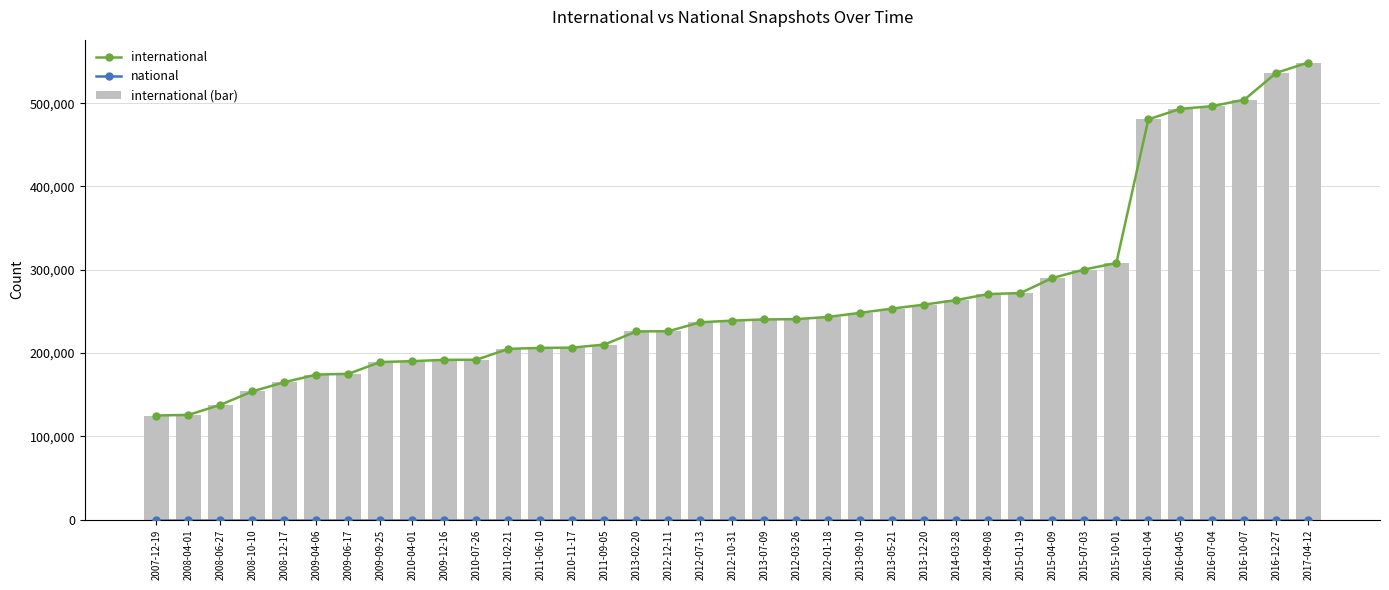

List the labels in order of international value, smallest first.

2007-12-19, 2008-04-01, 2008-06-27, 2008-10-10, 2008-12-17, 2009-04-06, 2009-06-17, 2009-09-25, 2010-04-01, 2009-12-16, 2010-07-26, 2011-02-21, 2011-06-10, 2010-11-17, 2011-09-05, 2013-02-20, 2012-12-11, 2012-07-13, 2012-10-31, 2013-07-09, 2012-03-26, 2012-01-18, 2013-09-10, 2013-05-21, 2013-12-20, 2014-03-28, 2014-09-08, 2015-01-19, 2015-04-09, 2015-07-03, 2015-10-01, 2016-01-04, 2016-04-05, 2016-07-04, 2016-10-07, 2016-12-27, 2017-04-12